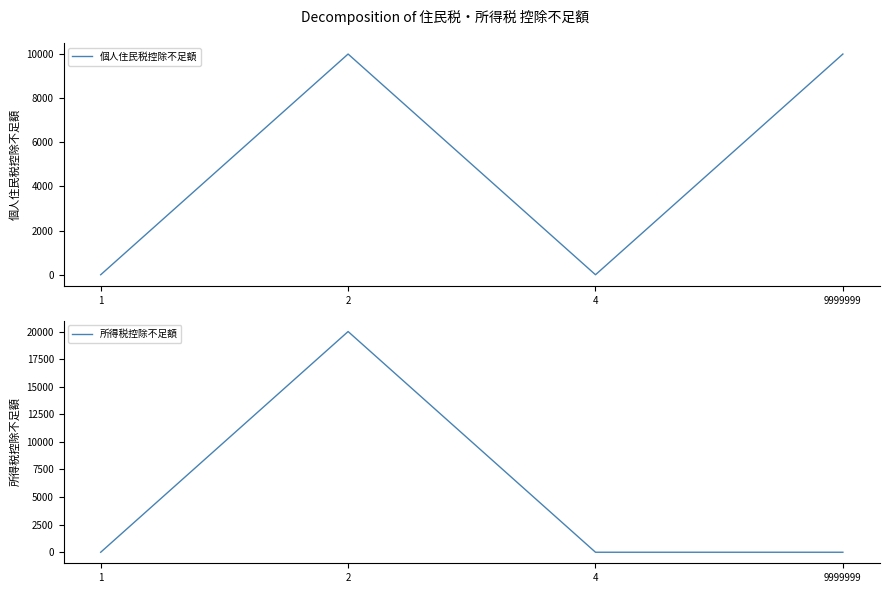

The value of 所得税控除不足額 at 9999999 is 0. True or false?

True